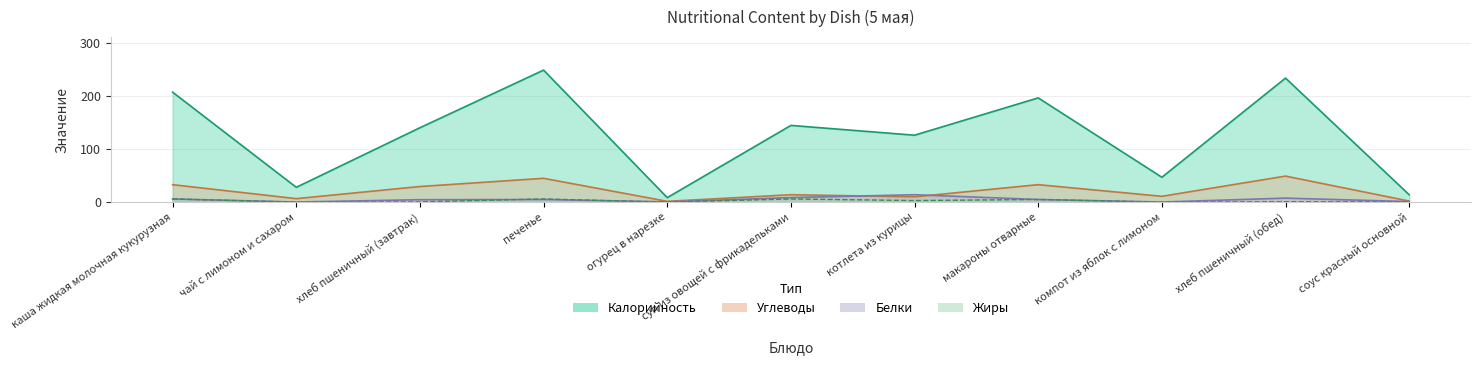

At which category is the sum across all series the highest?

печенье